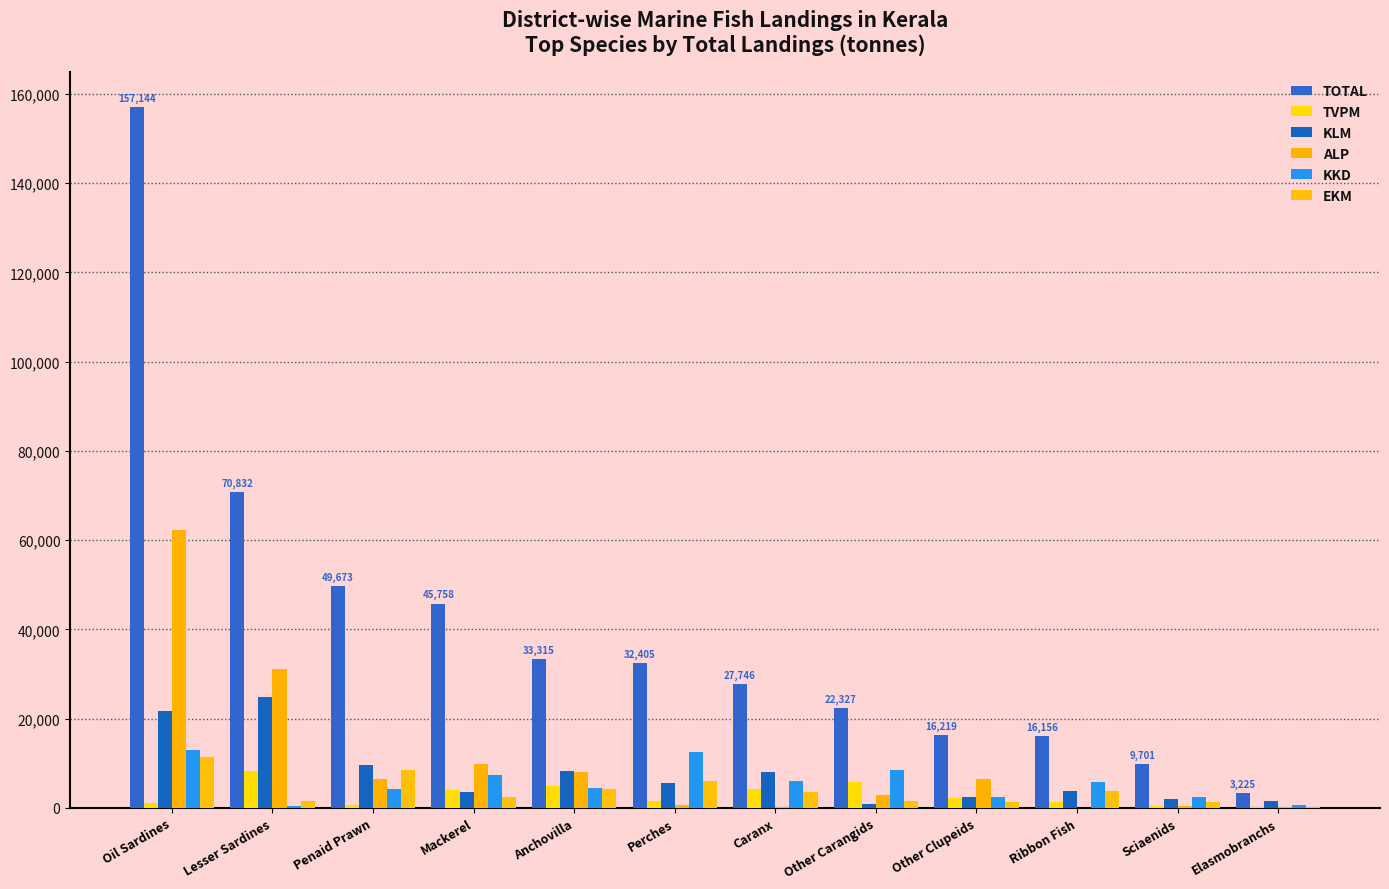

Does the chart contain stacked bars?

No